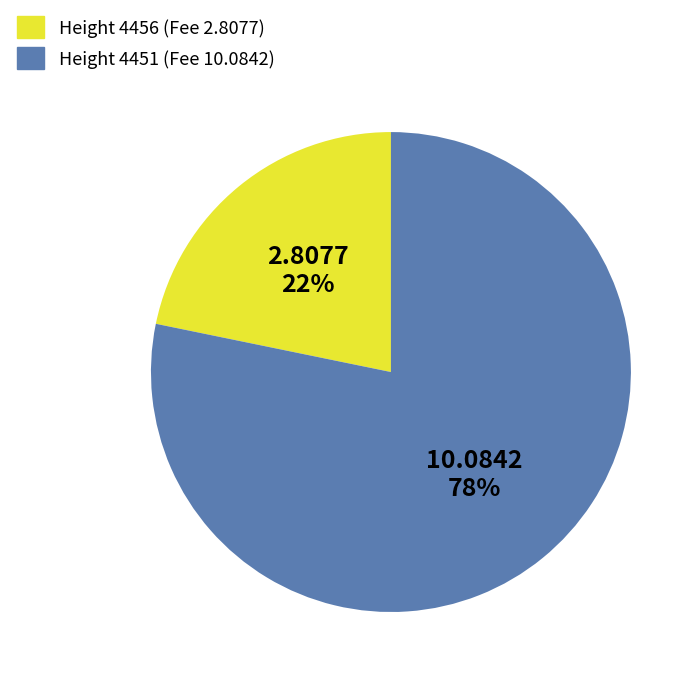

To the nearest percent, what is the difference between the largest and smallest slice percentages?

56%